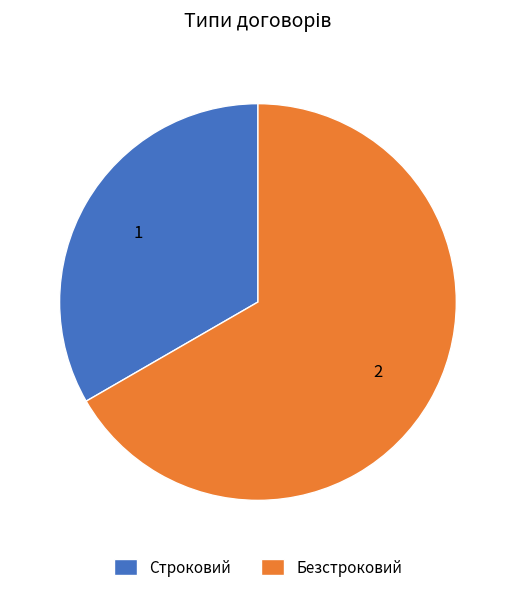

What is the largest slice in the pie chart?

Безстроковий